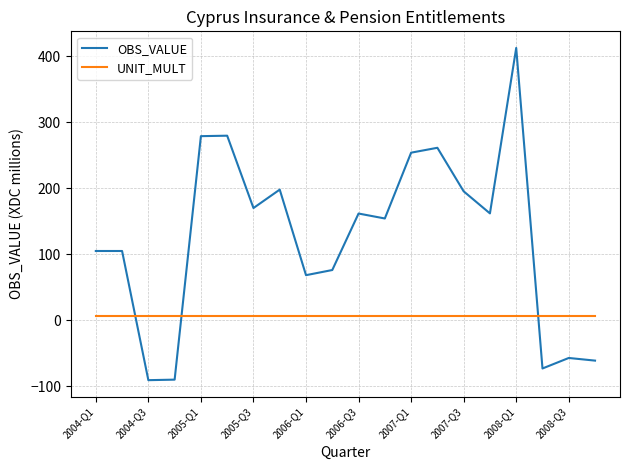

Which series has the largest total across all categories?

OBS_VALUE